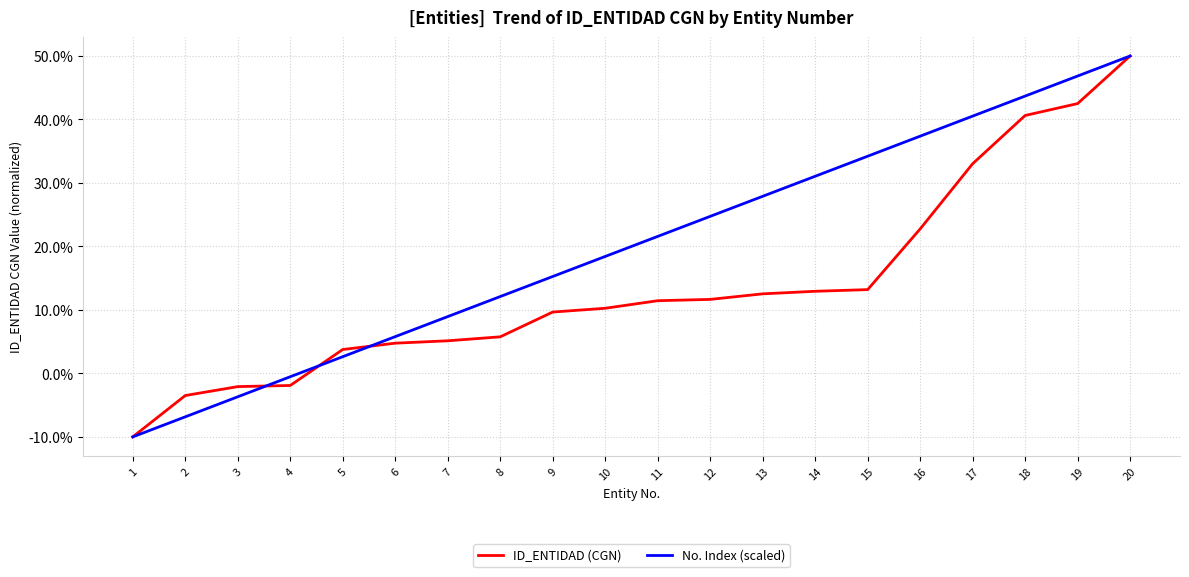

What is the difference between the maximum and minimum values in the ID_ENTIDAD (CGN) series?

60.0